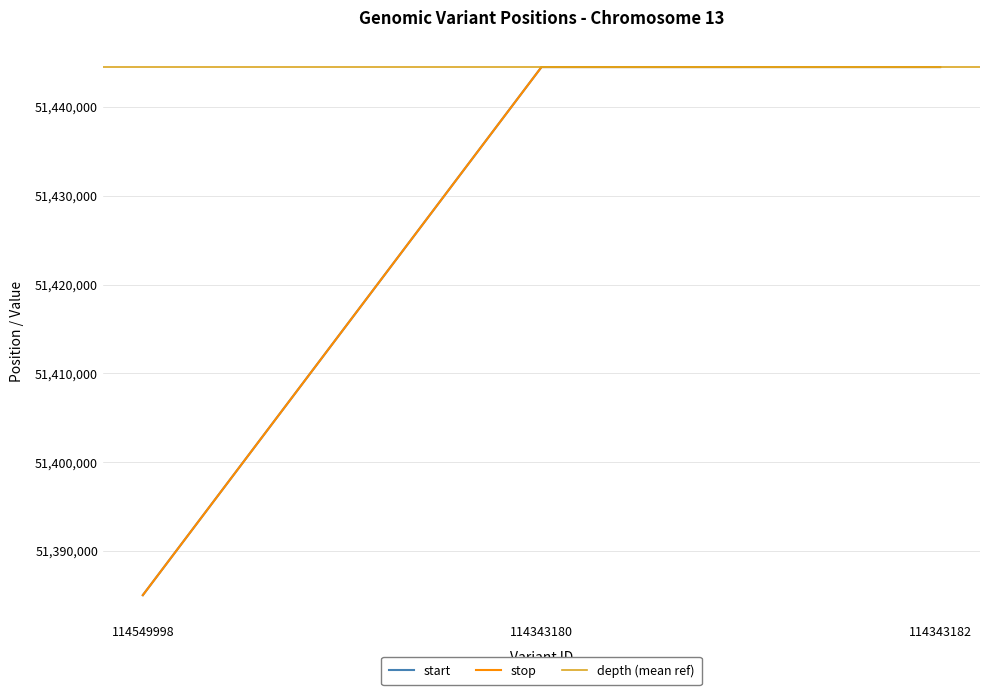

What is the difference between the second highest and minimum values in the stop series?

59457